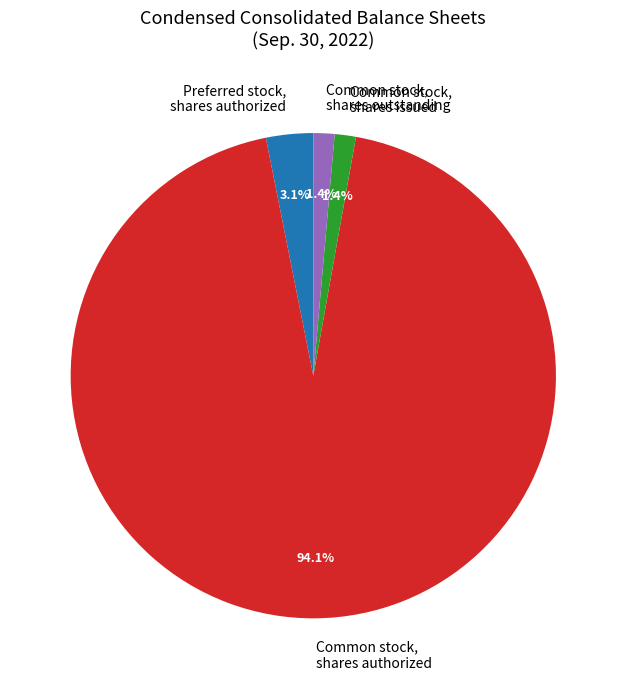

To the nearest percent, what is the difference between the largest and smallest slice percentages?

93%